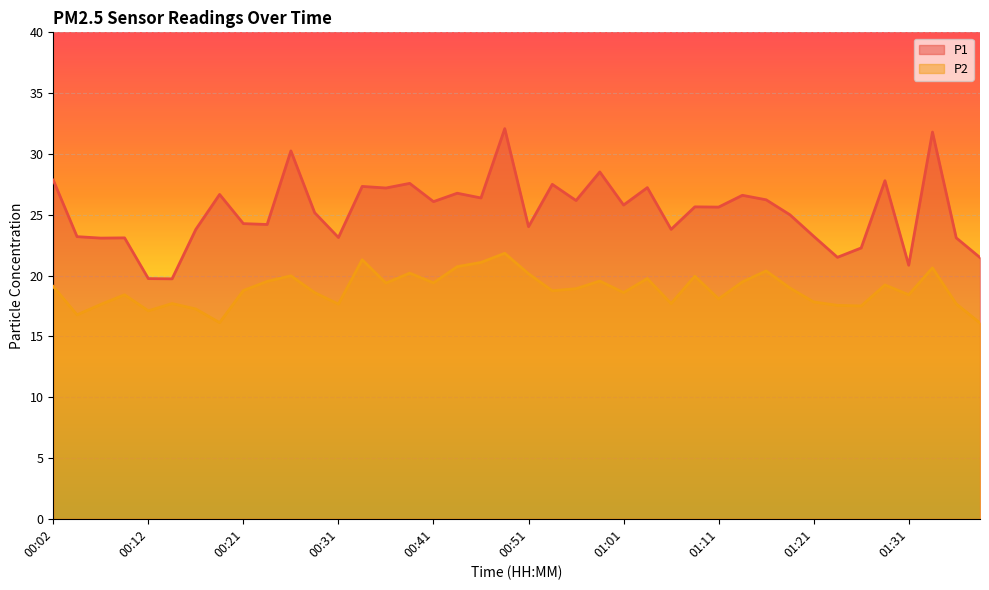

Read the P1 value at 00:04.

23.2